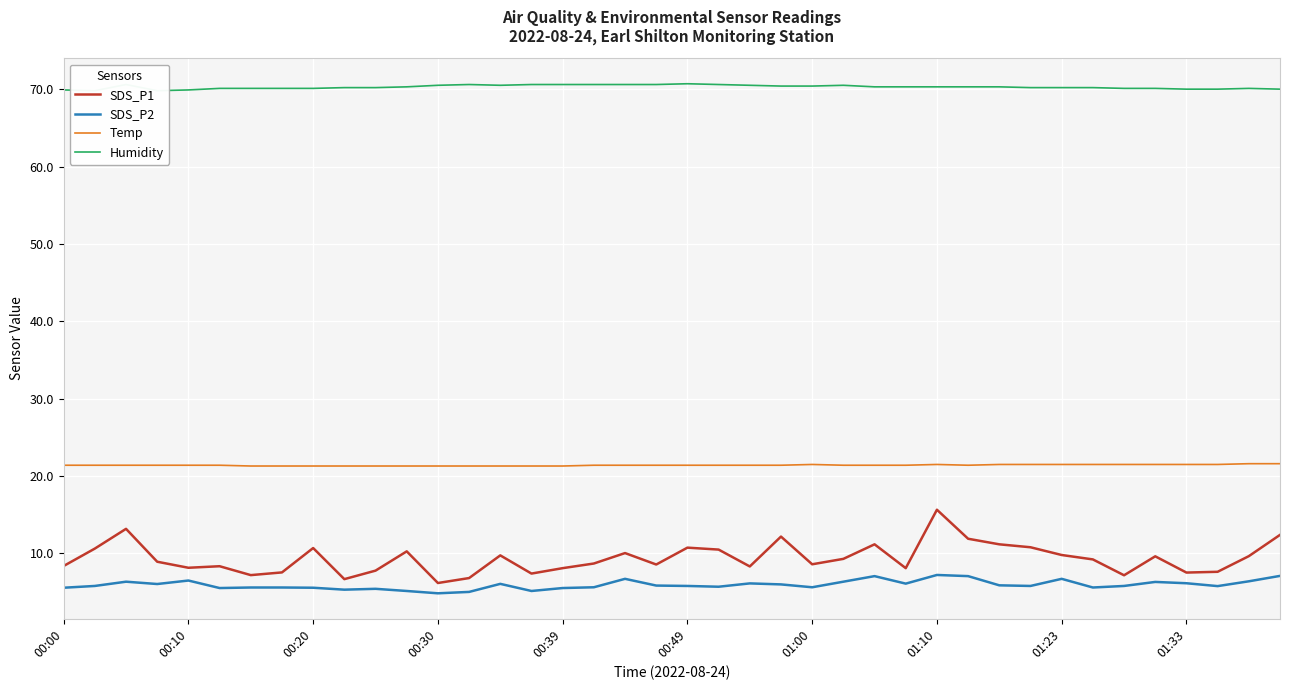

Which has a higher value, 27 or 18?

18